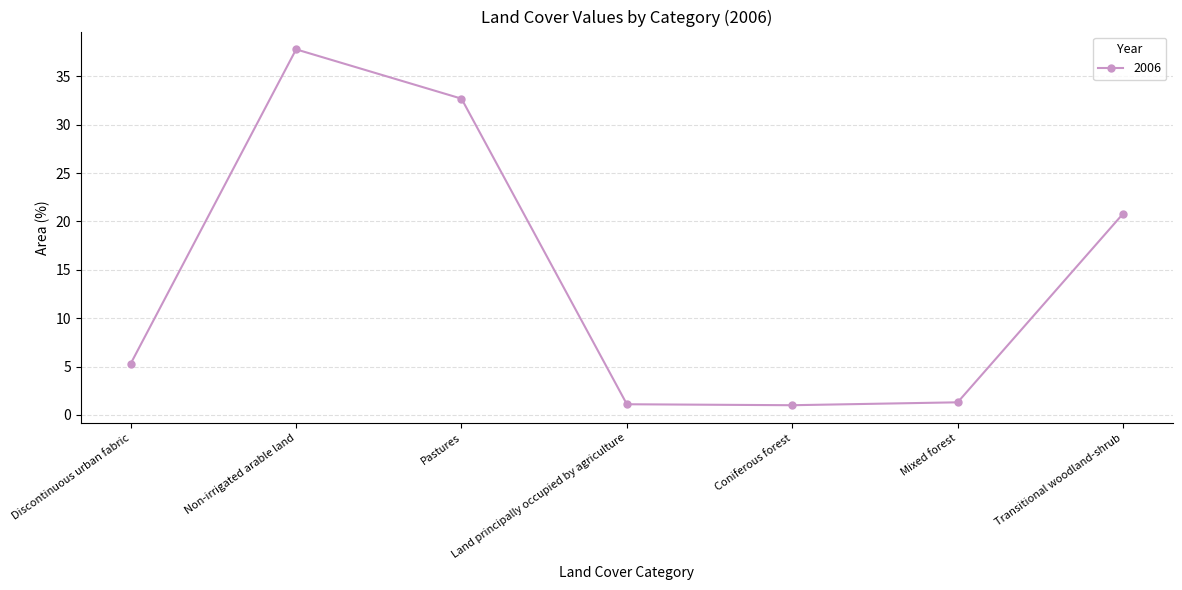

Is it true that the value at Non-irrigated arable land is 37.8?

True